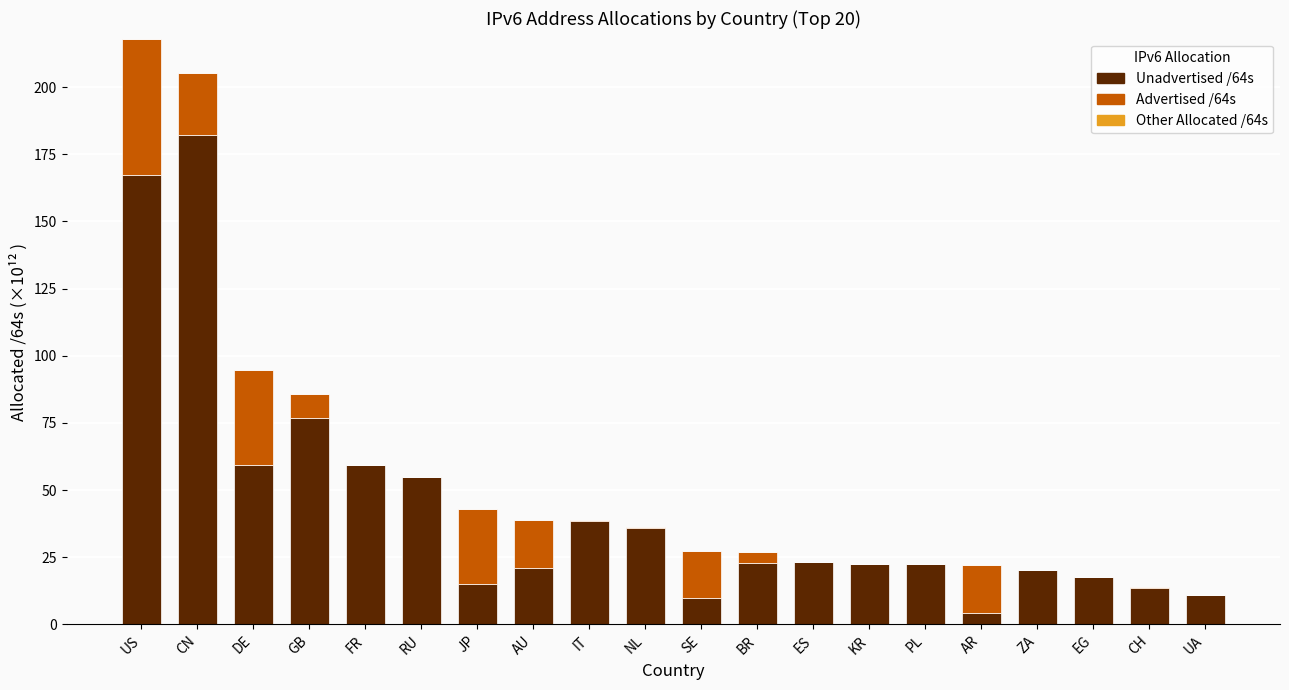

Which category has the highest value in the Unadvertised /64s series?

CN